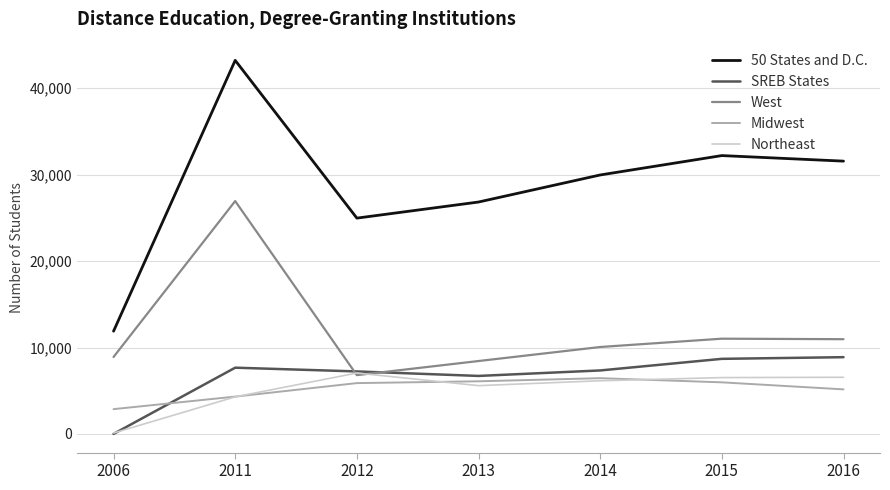

Which series changed the most between 2011 and 2013?

West